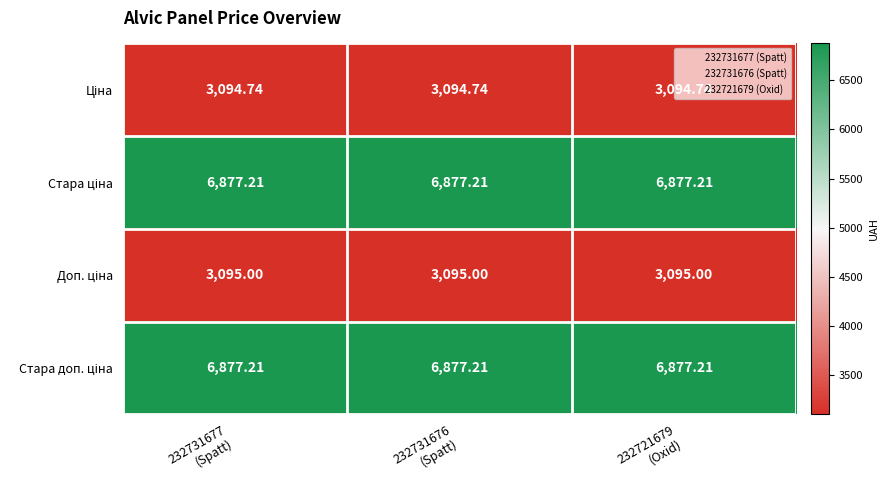

At how many categories does at least one series exceed 6651?

3